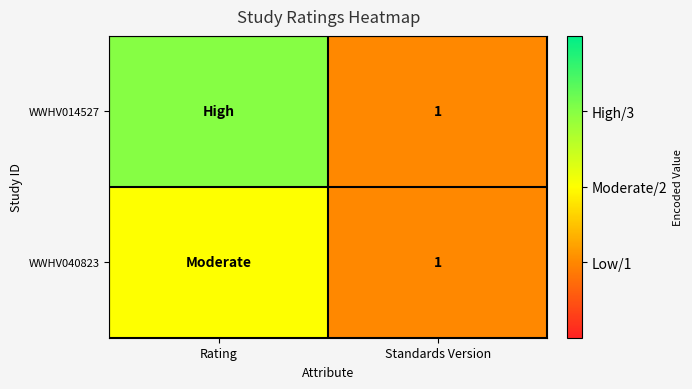

The WWHV014527 series shows 1 at Standards Version. True or false?

True